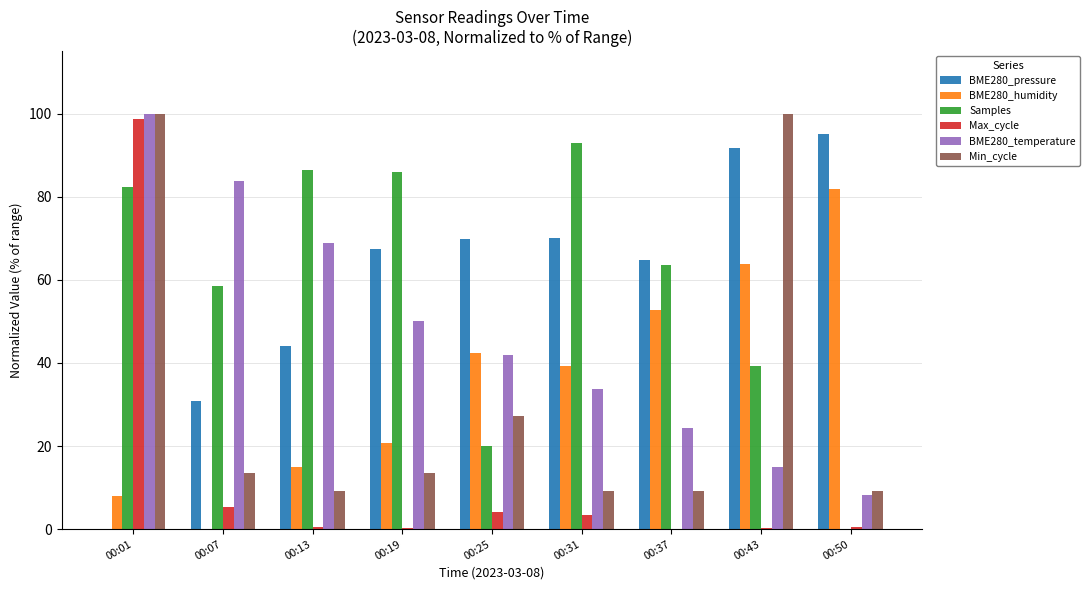

At which category is the sum across all series the highest?

00:01